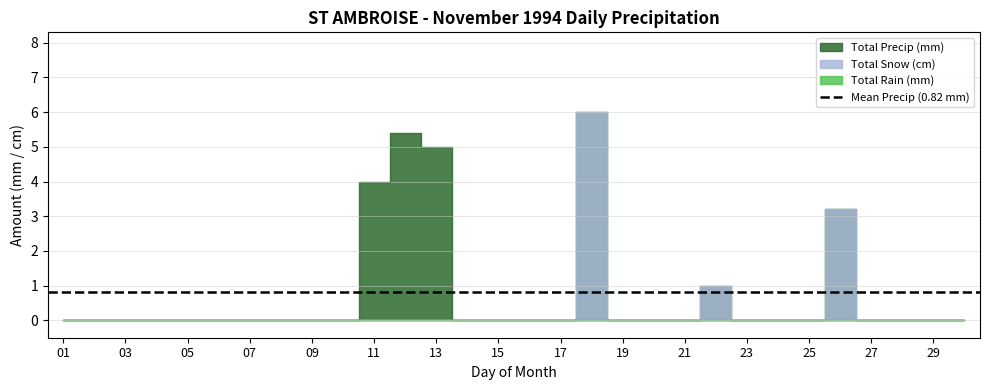

Between 03 and 08, which series saw the biggest shift?

Total Precip (mm)